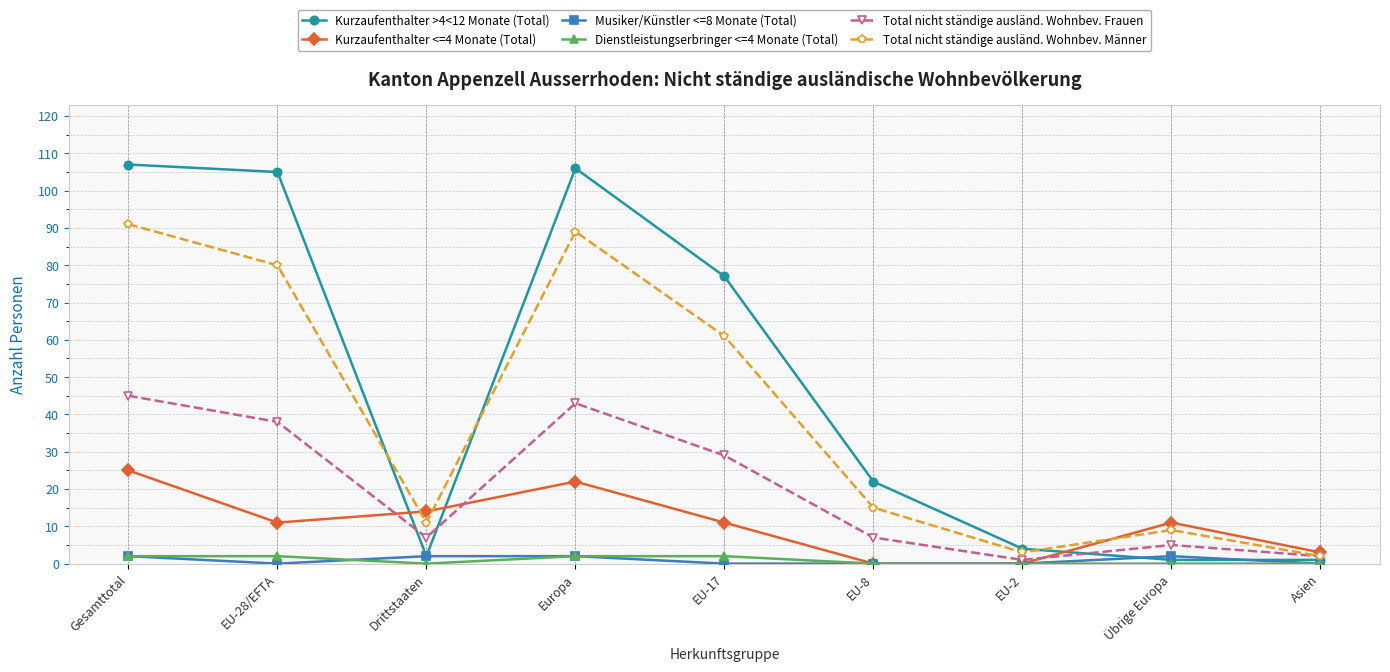

What is the sum of the Kurzaufenthalter <=4 Monate (Total) values at Übrige Europa and EU-2?

11